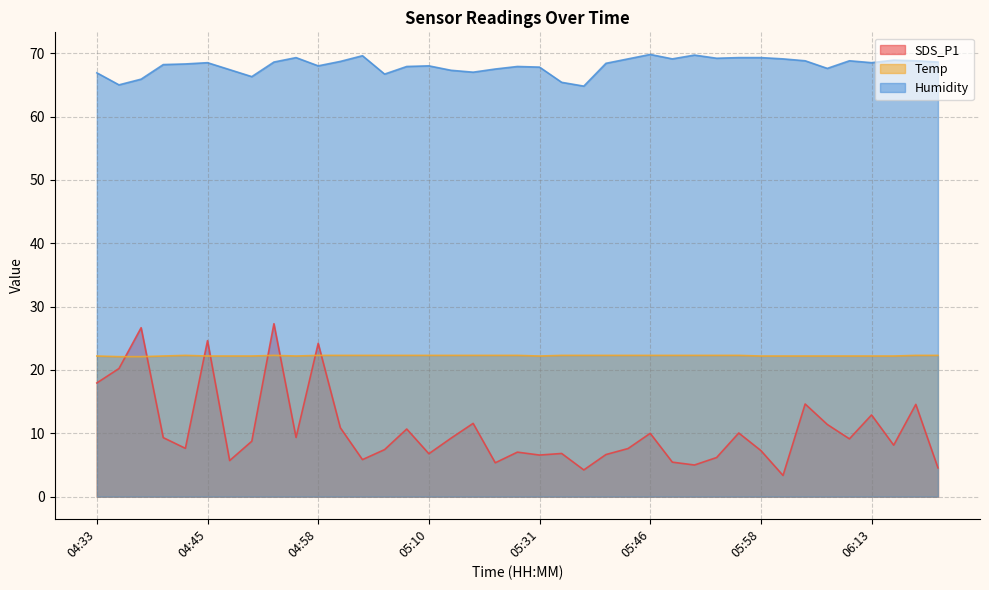

True or false: Humidity has more than 2 interior local peaks.

True